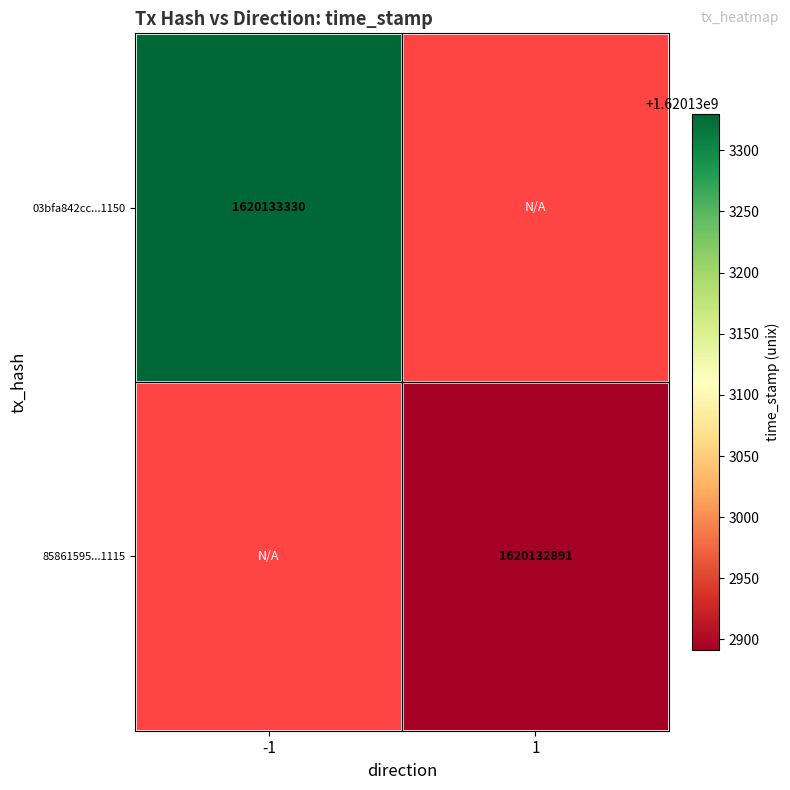

Between direction and time_stamp, which series saw the biggest shift?

03bfa842cc750a85a8b34bc557d5c4f223d1150